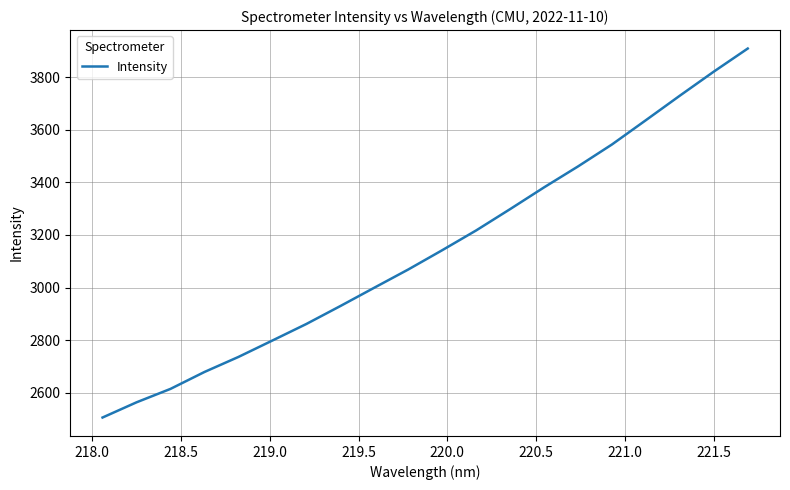

What is the maximum value shown in the chart?

3908.9